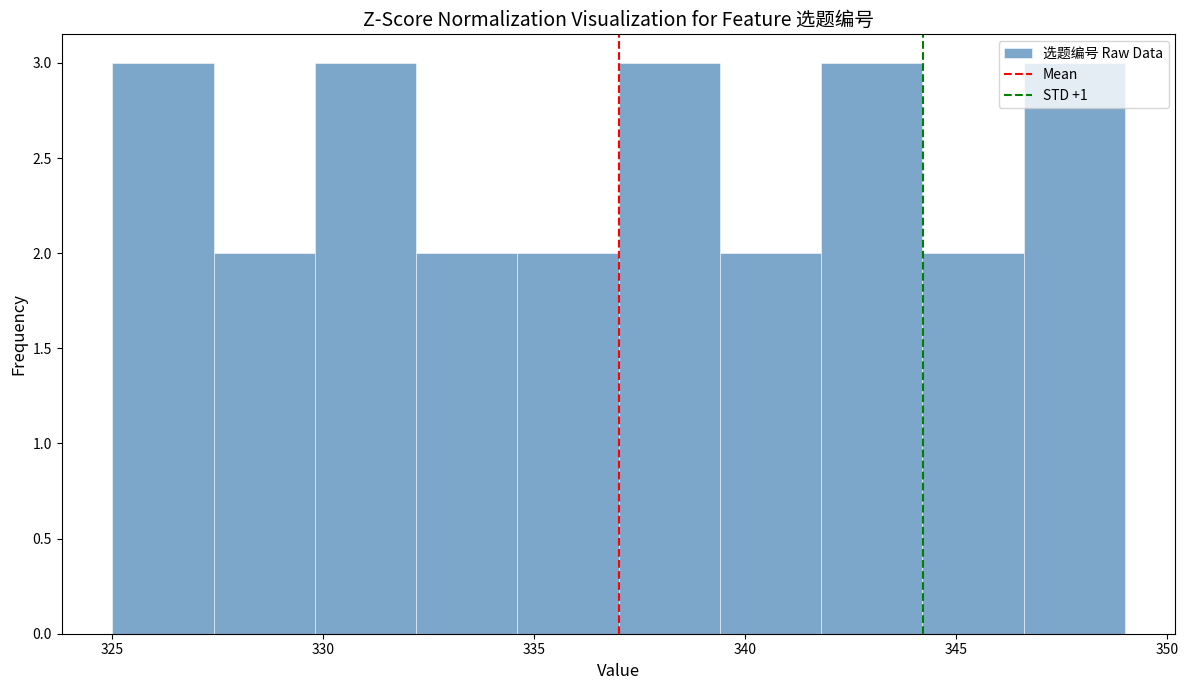

Reading left to right, list every bar in this chart as the range it spans on the x-axis followed by its height. Neither the bar edges nor the heights are printed on the chart, so give them approximately, as read against the axes.

325.0 to 327.4: 3
327.4 to 329.8: 2
329.8 to 332.2: 3
332.2 to 334.6: 2
334.6 to 337.0: 2
337.0 to 339.4: 3
339.4 to 341.8: 2
341.8 to 344.2: 3
344.2 to 346.6: 2
346.6 to 349.0: 3